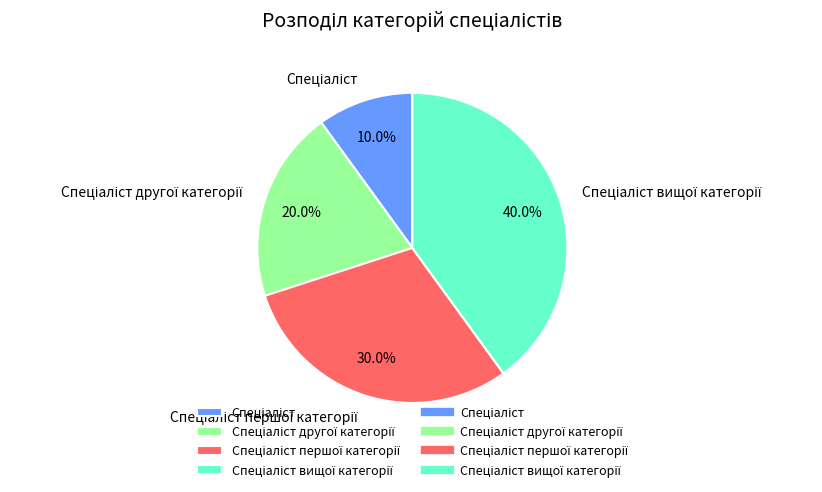

How many slices are in this pie chart?

4